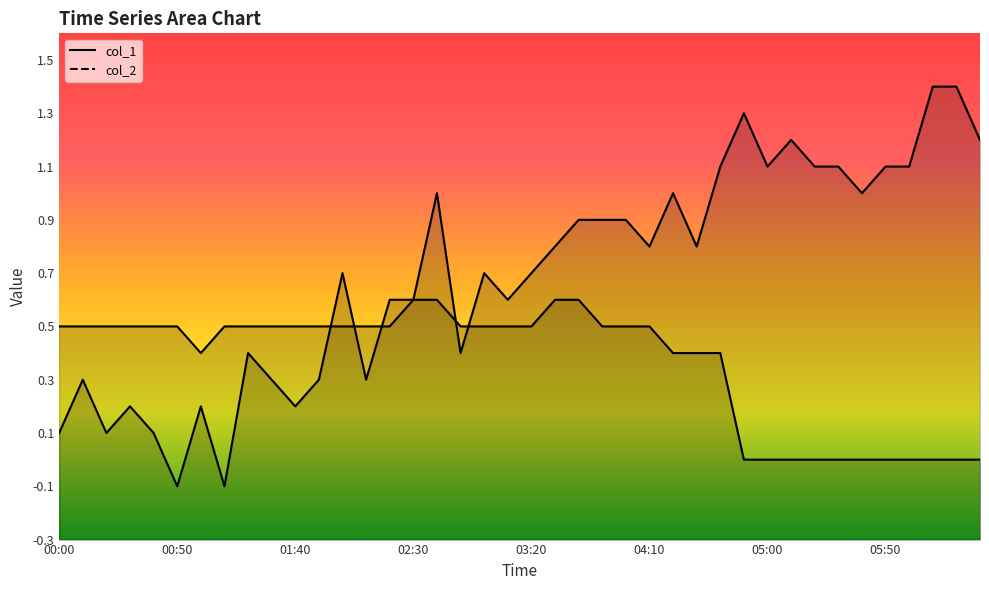

Where do col_1 and col_2 first cross each other?

11 and 12